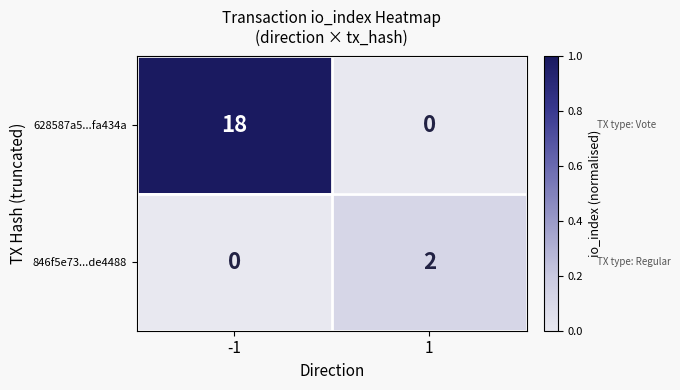

What is the sum of the 628587a5...fa434a values at -1 and 1?

18